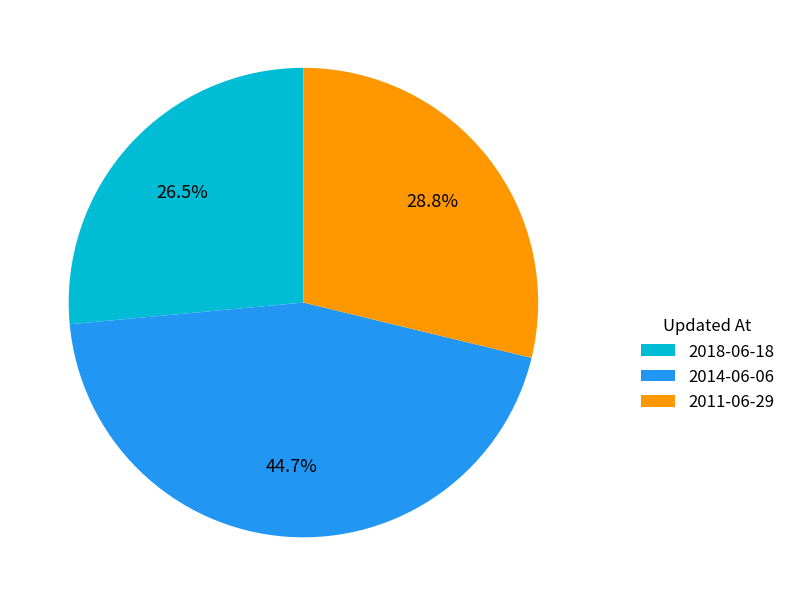

Which has a higher value, 2018-06-18 or 2011-06-29?

2011-06-29